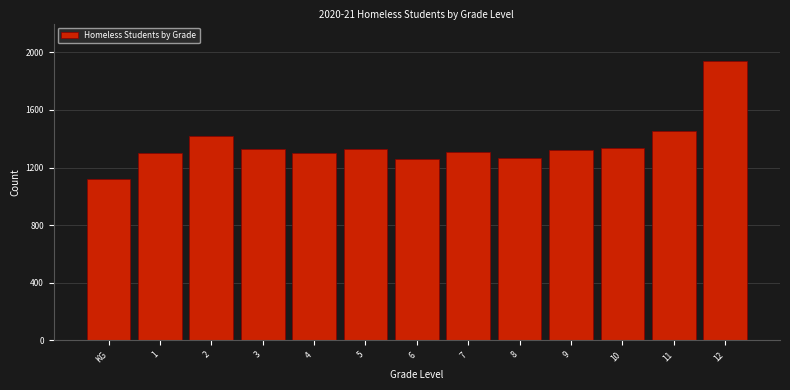

What is the value of the 3rd bar from the left?

1420